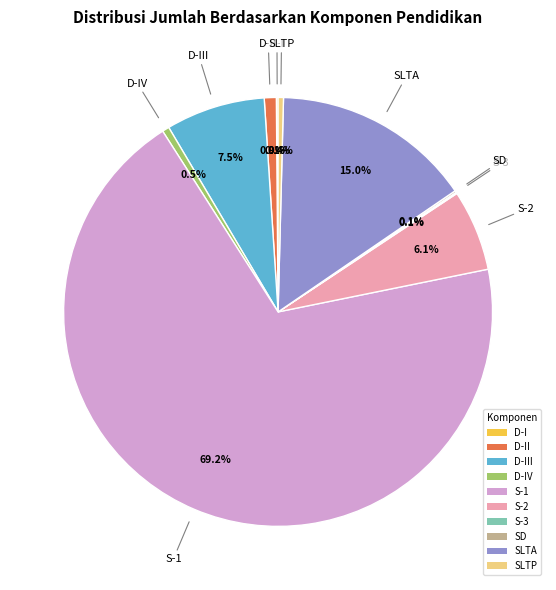

Which category has the biggest portion of the pie?

S-1